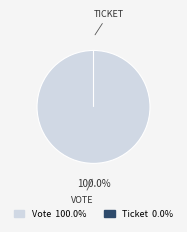

Which category accounts for the majority?

Vote